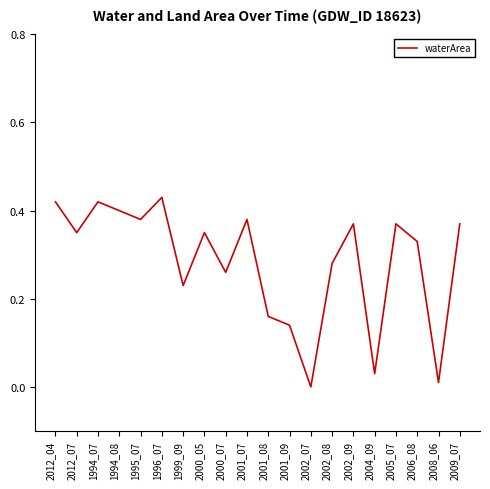

The chart shows a value of 0.1 at 1995_07. True or false?

False